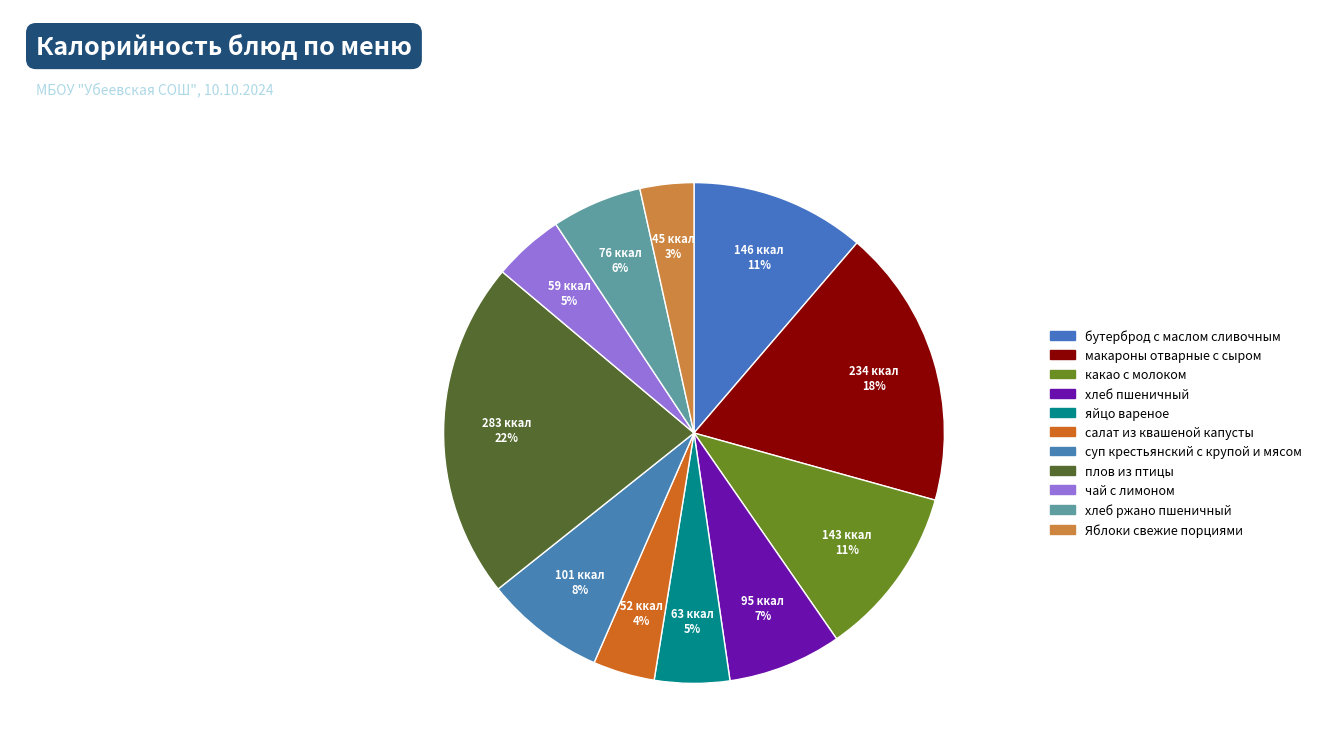

Count the number of slices in the pie.

11